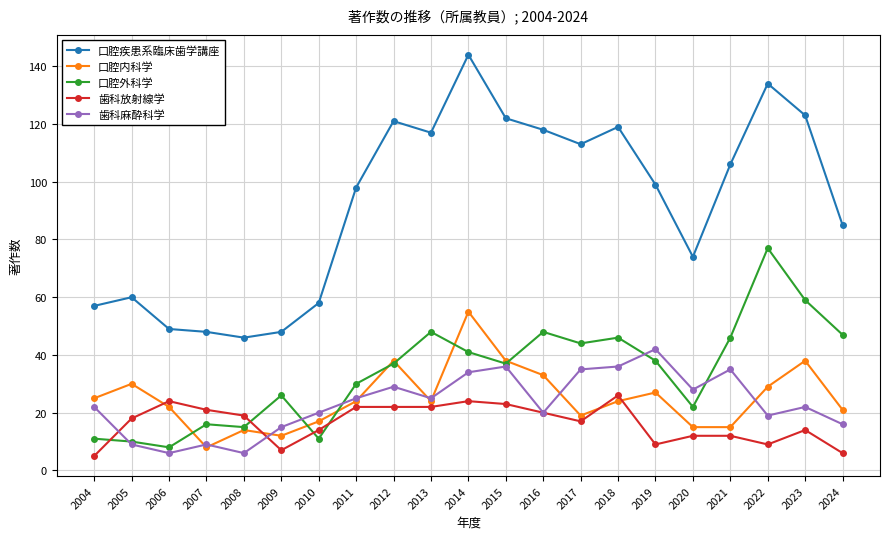

In 口腔外科学, how many points are lower than both neighbors (excluding endpoints)?

6